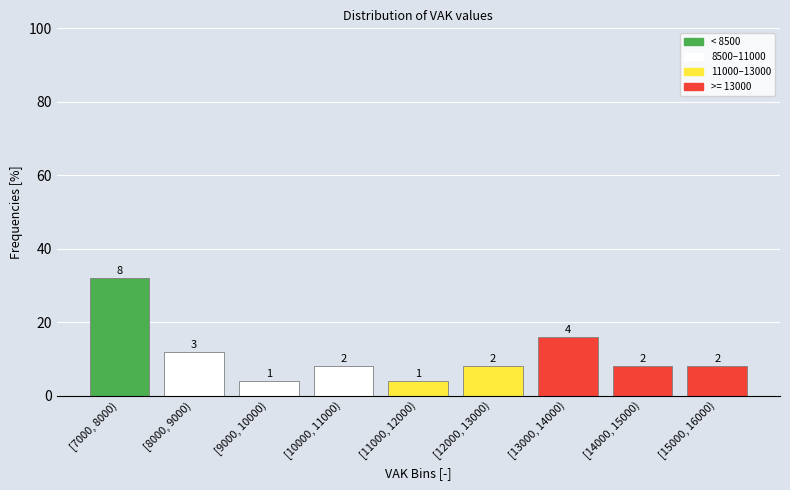

Are the bars horizontal?

No